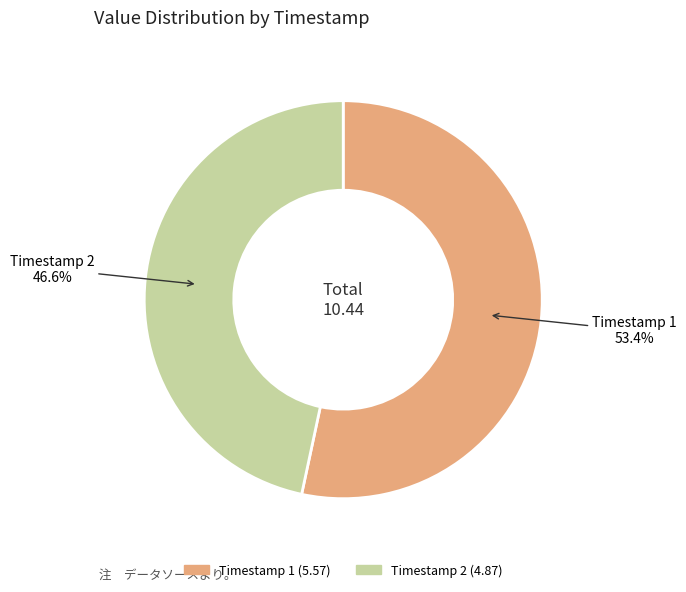

What is the majority slice?

Timestamp 1